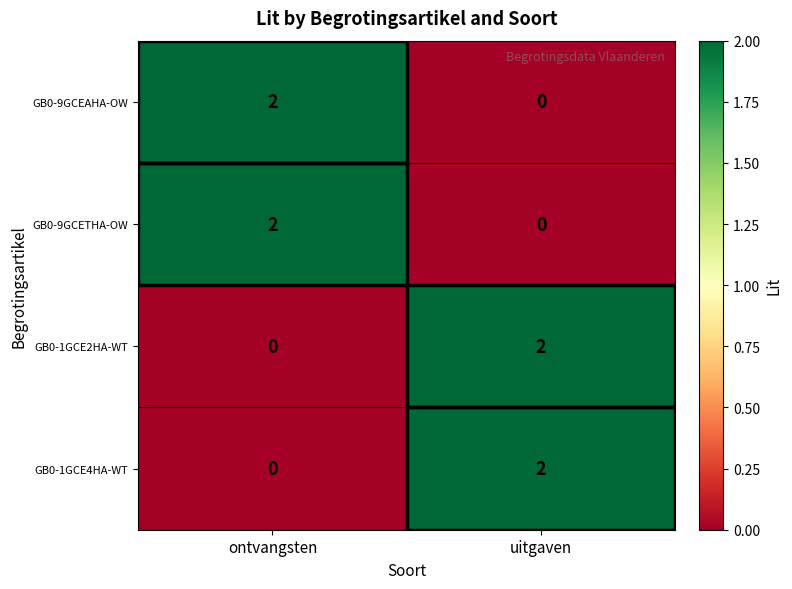

At which label is GB0-1GCE4HA-WT closest to 1?

ontvangsten